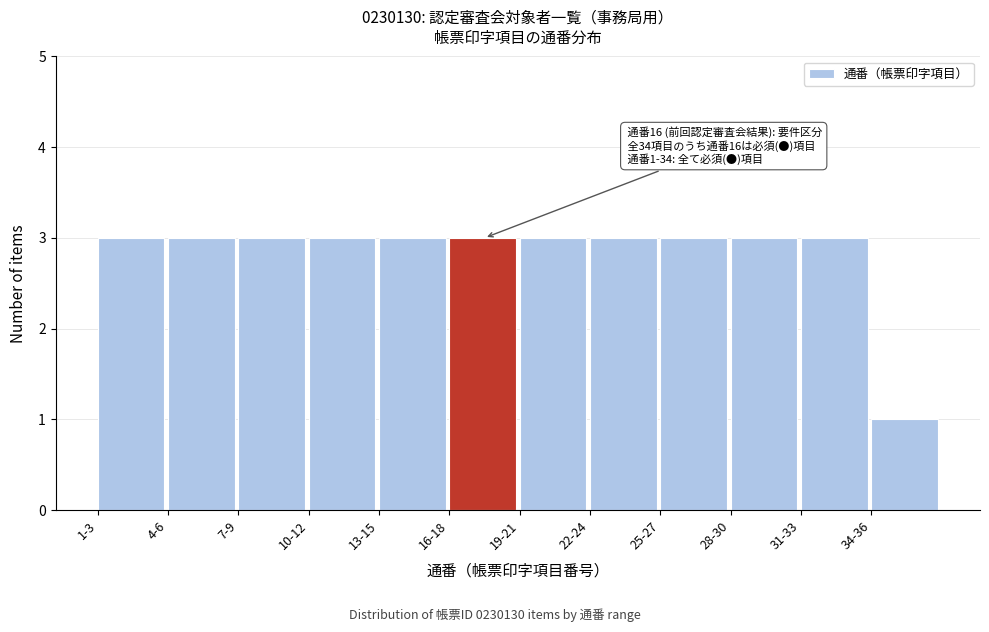

Reading left to right, transcribe all the data shown in this chart.

1-3=3	4-6=3	7-9=3	10-12=3	13-15=3	16-18=3	19-21=3	22-24=3	25-27=3	28-30=3	31-33=3	34-36=1